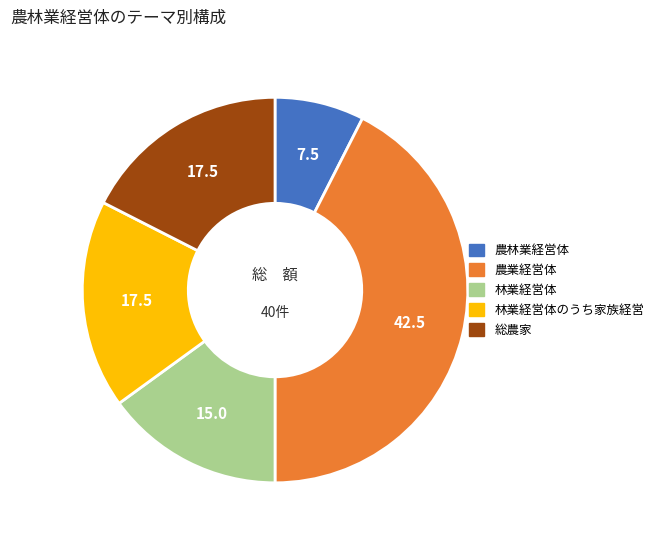

Is there a majority slice in this chart?

No